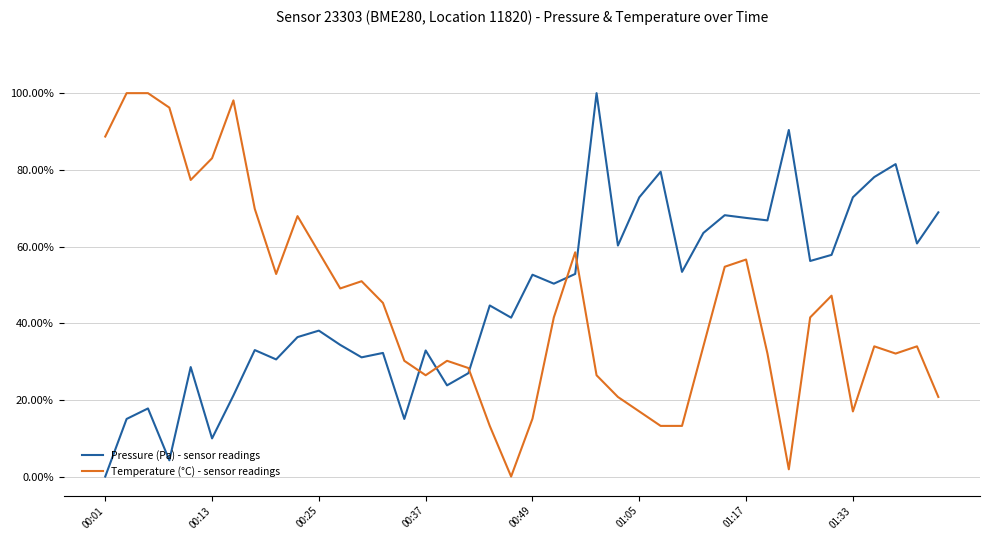

Is this an area chart (filled region under the line)?

No